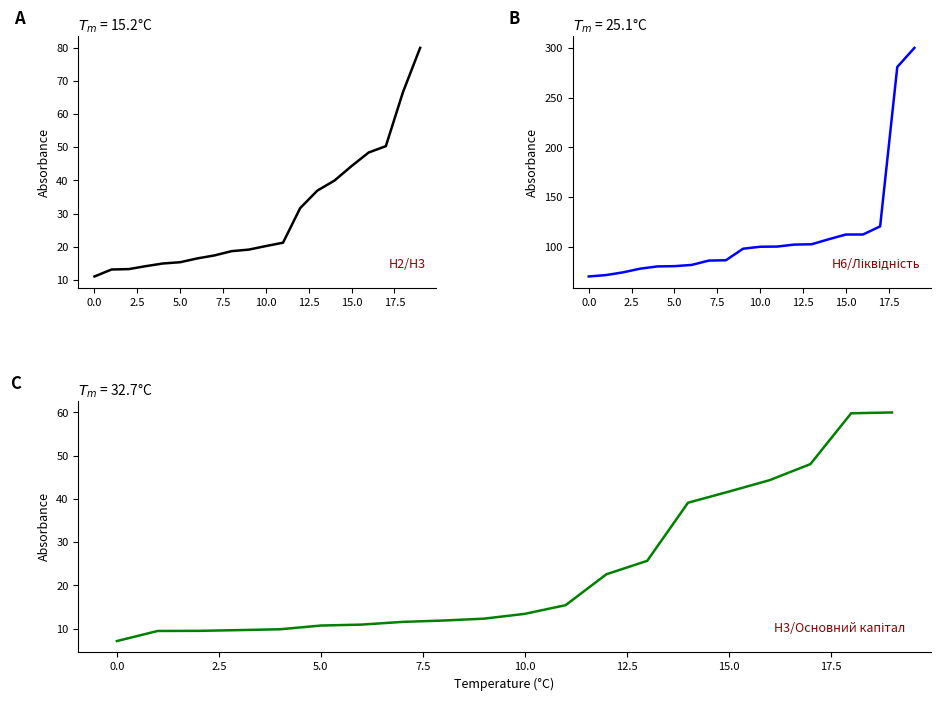

True or false: Н6 (Ліквідність) has a value of 99.1 at 0.0.

False